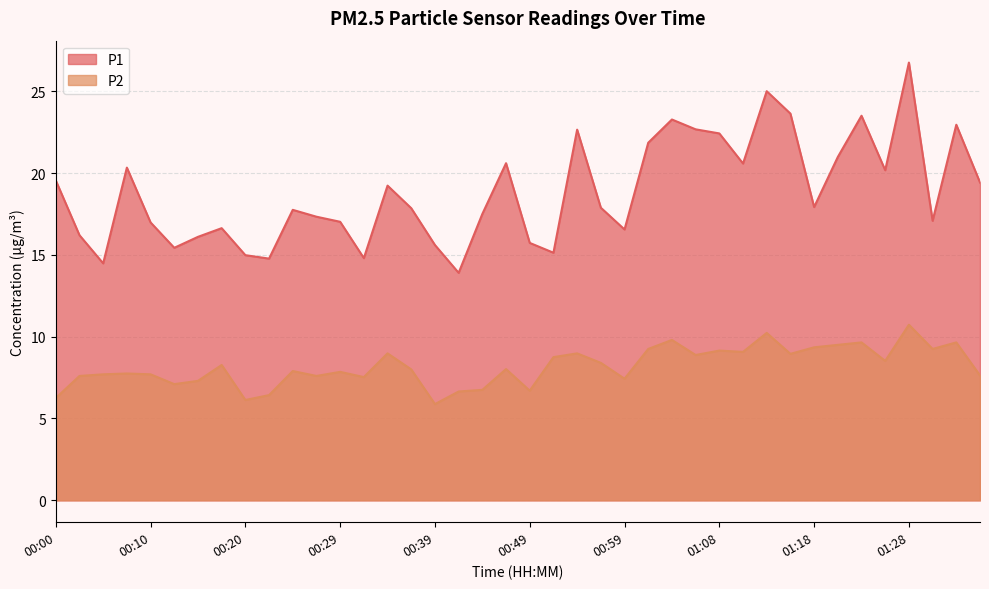

Which series has the largest total across all categories?

P1